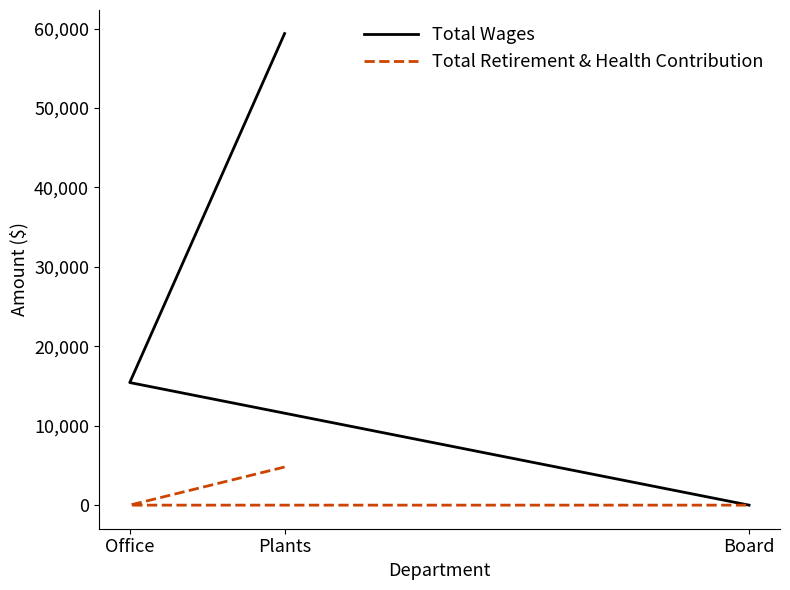

Where is Total Wages nearest to the value 29683?

Office